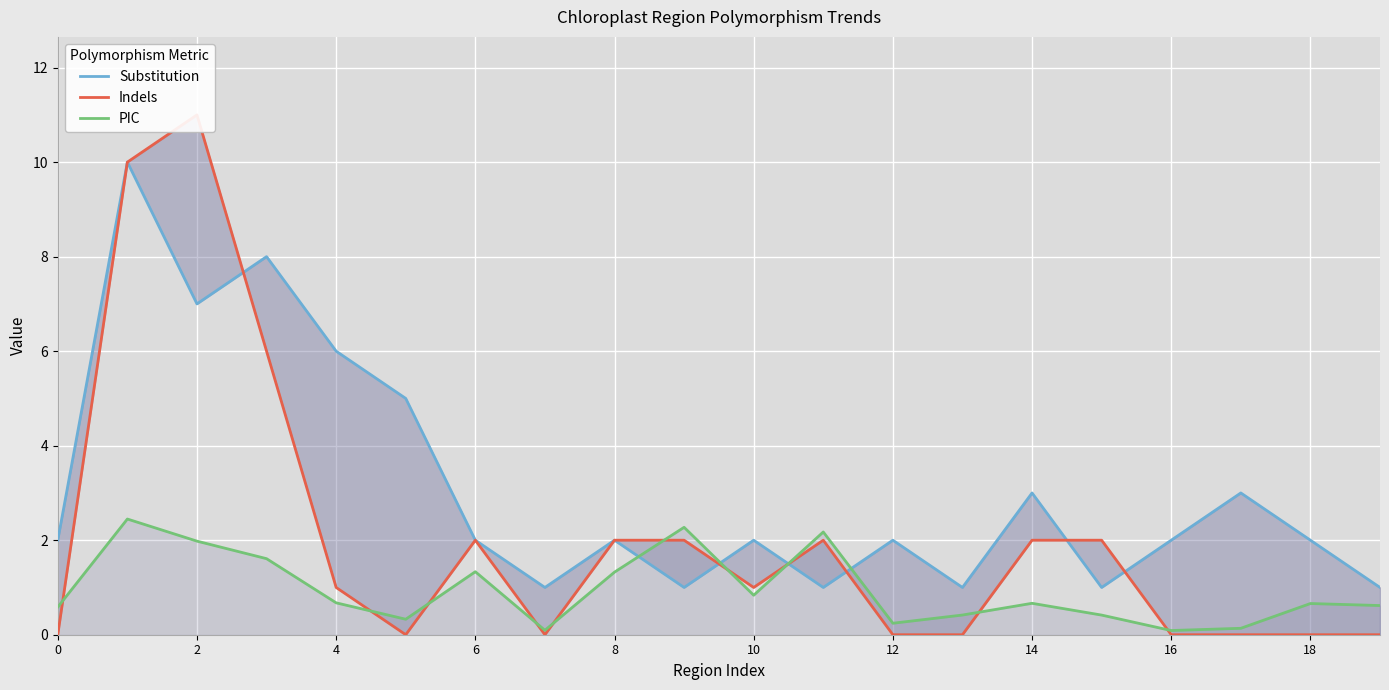

True or false: PIC has a value of 0.2 at 12.

True